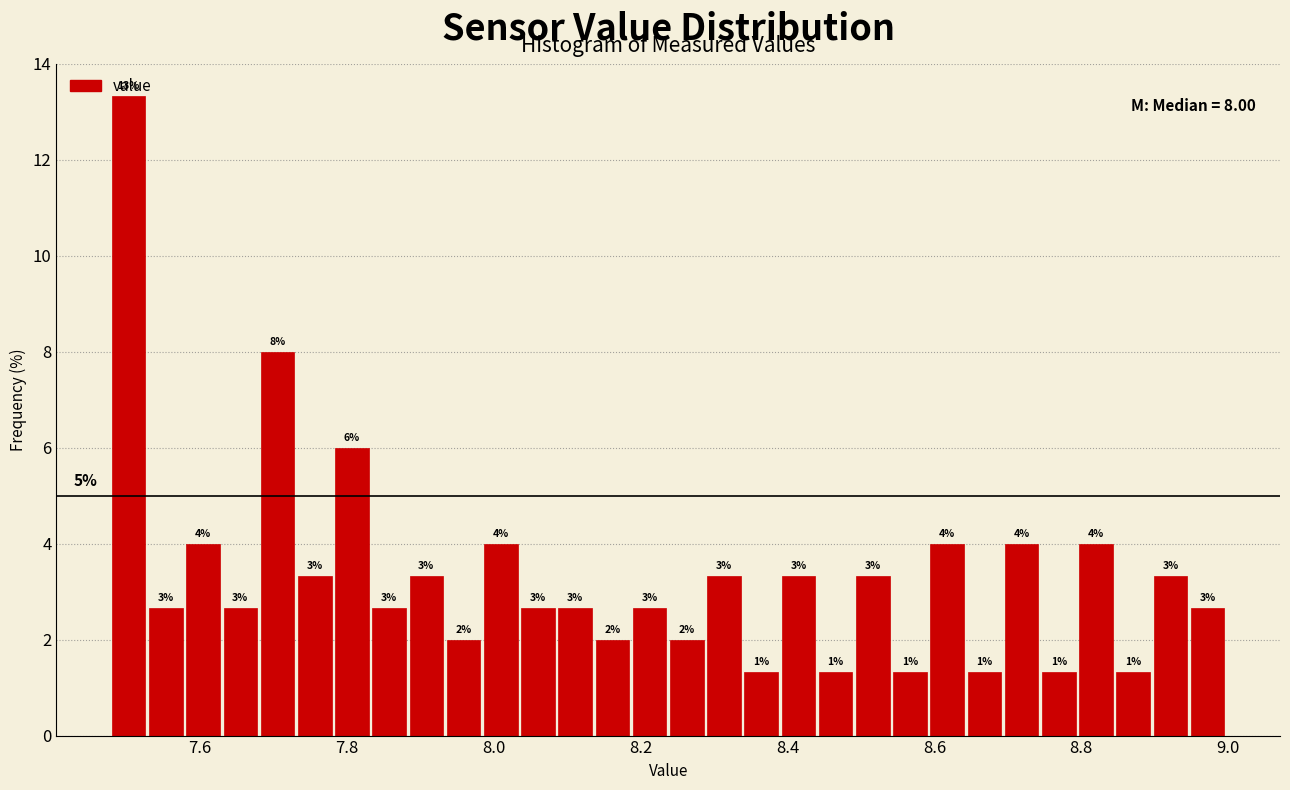

Around what value on the x-axis is the tallest bar? Give the approximate position of its centre, as read against the axis.

7.50